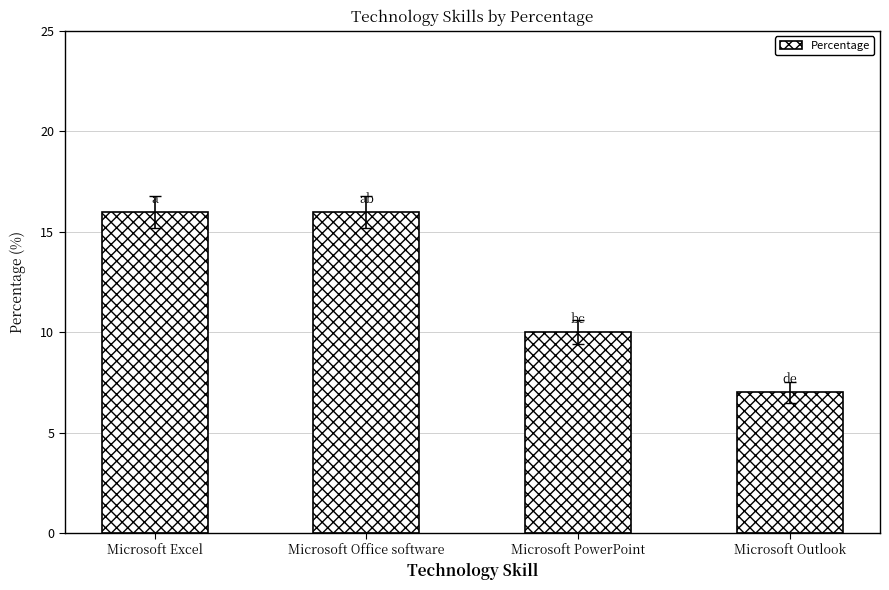

Reading right to left, list all the values displayed in this chart.

Microsoft Outlook=7	Microsoft PowerPoint=10	Microsoft Office software=16	Microsoft Excel=16